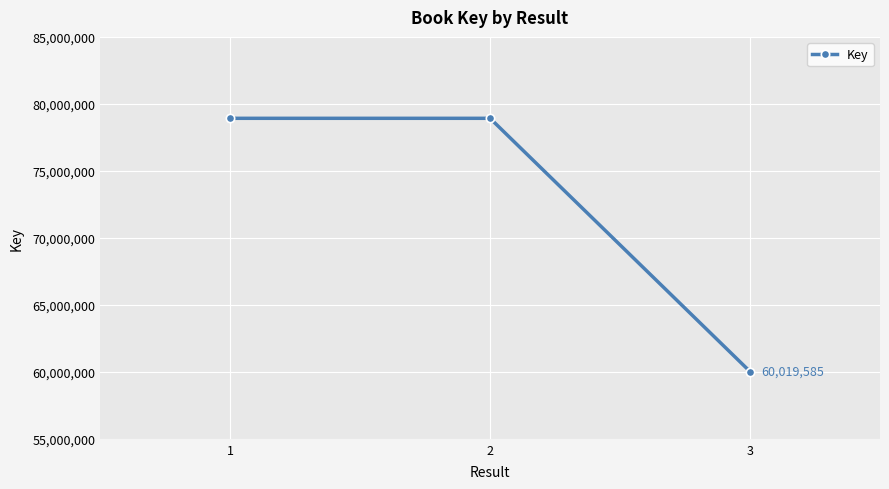

At which label is the value closest to 69471042?

2